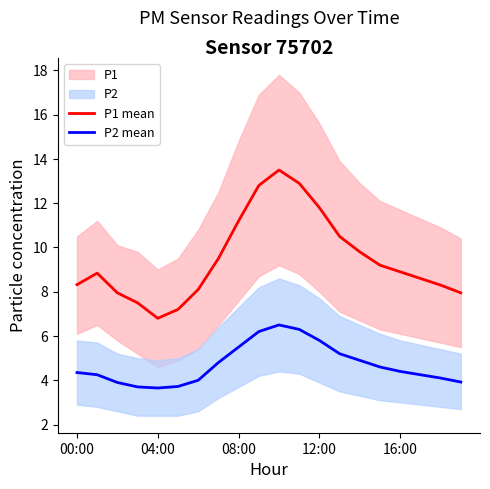

What value does the P2 mean series have at 10?

6.5